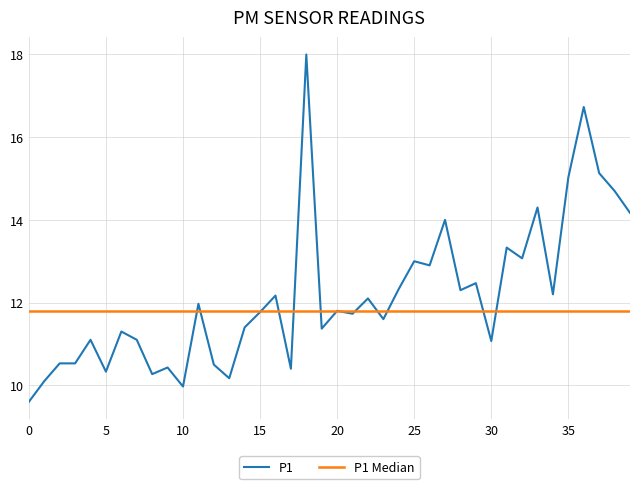

Is this an area chart (filled region under the line)?

No